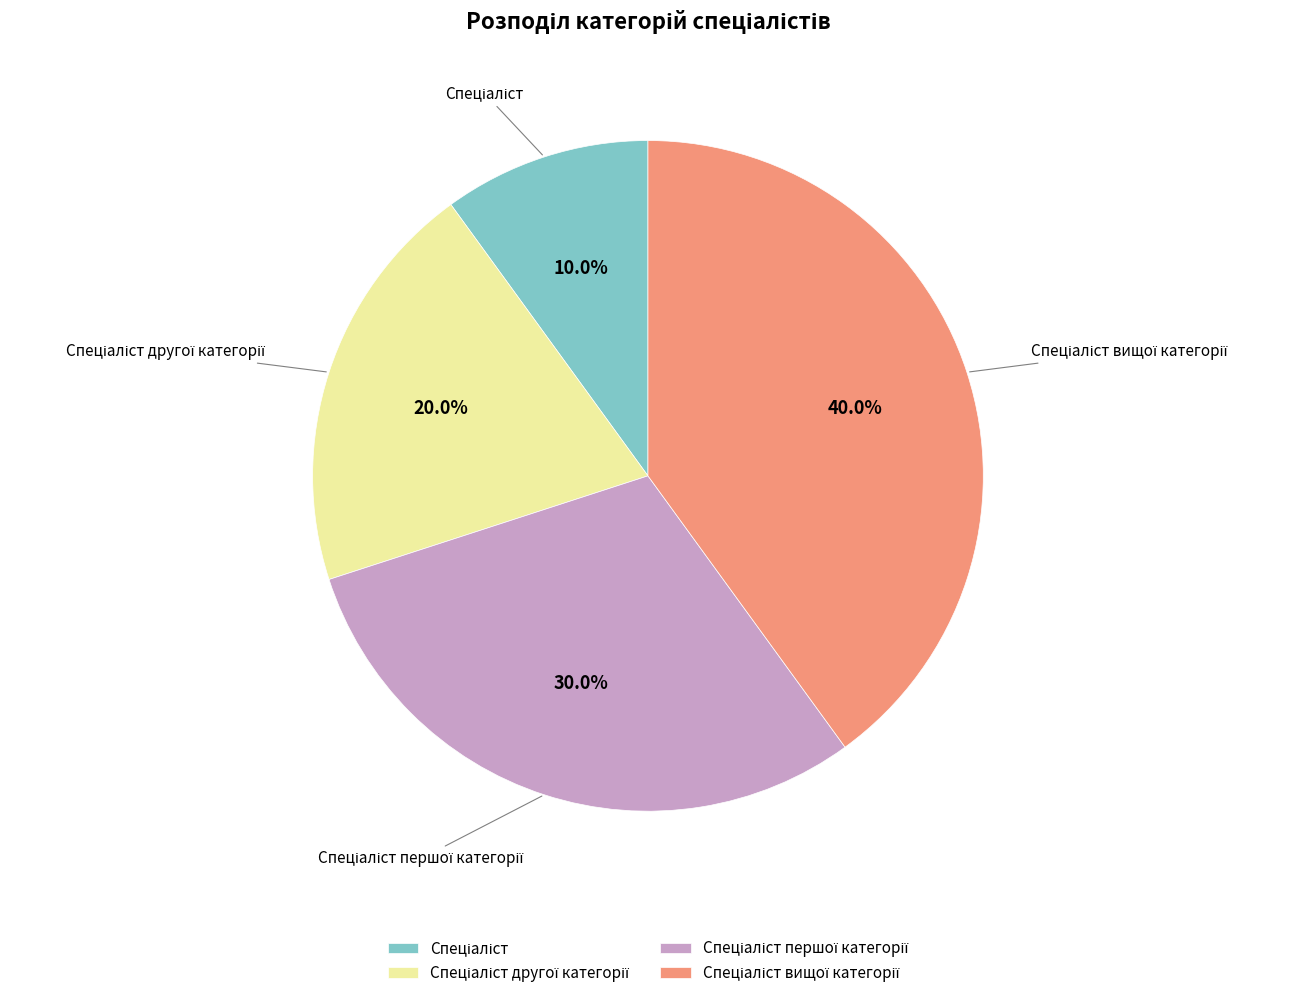

Is there any slice that represents more than half of the pie?

No